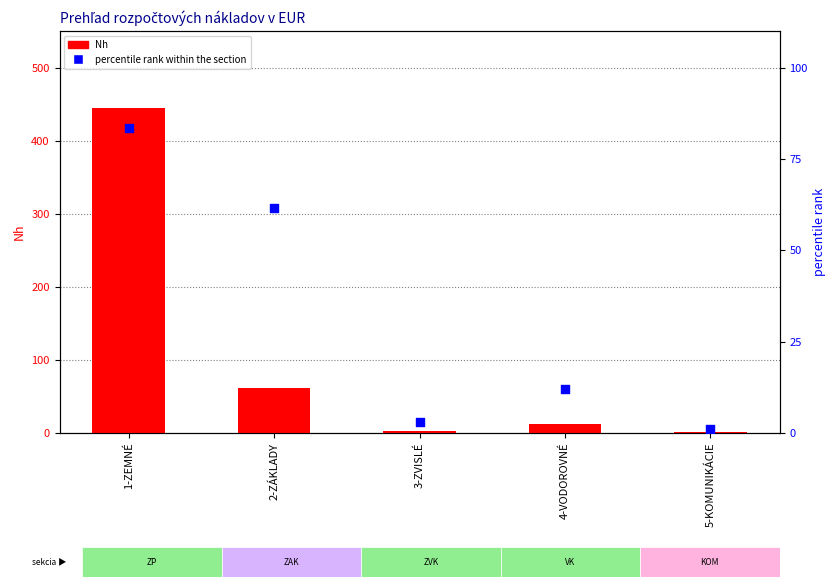

At how many categories does at least one series exceed 253?

1